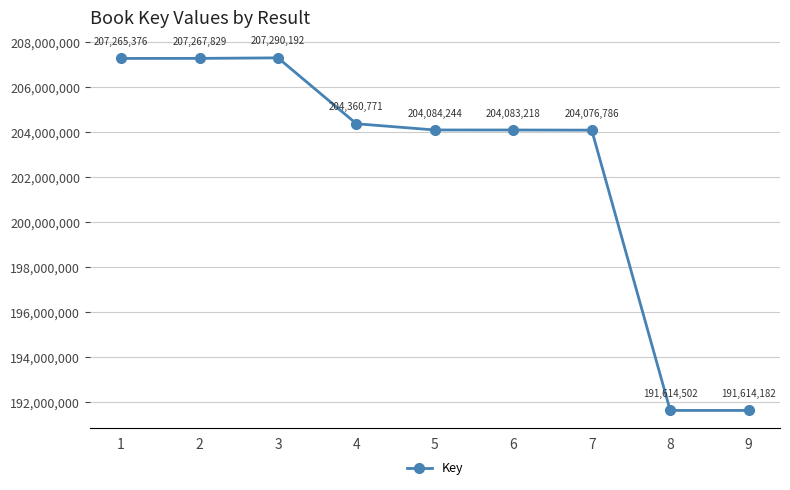

What is the ratio of the value at 3 to the value at 9?

1.1